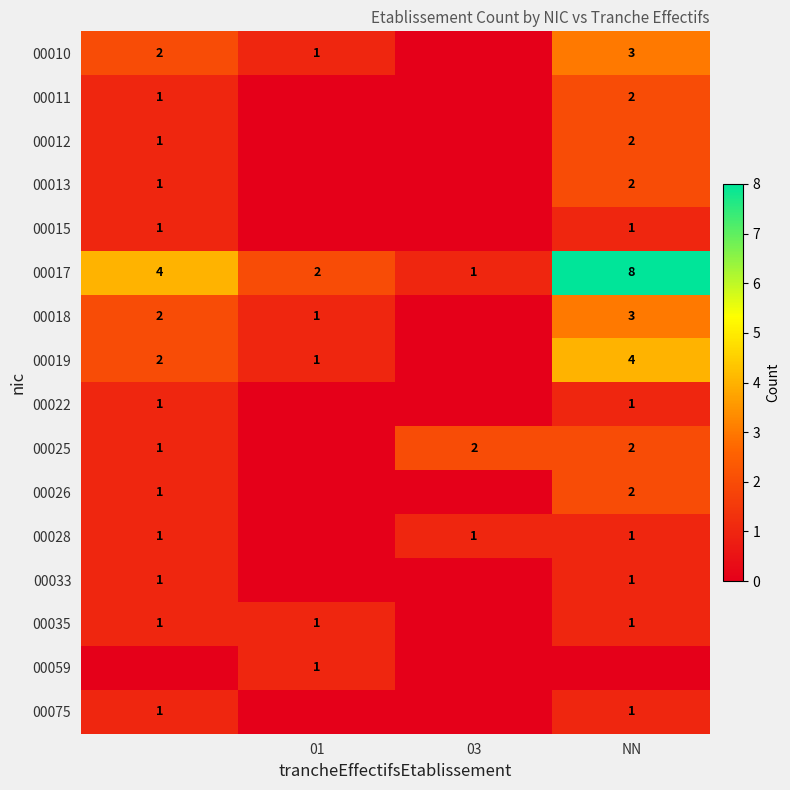

The 00010 series shows 5 at NN. True or false?

False